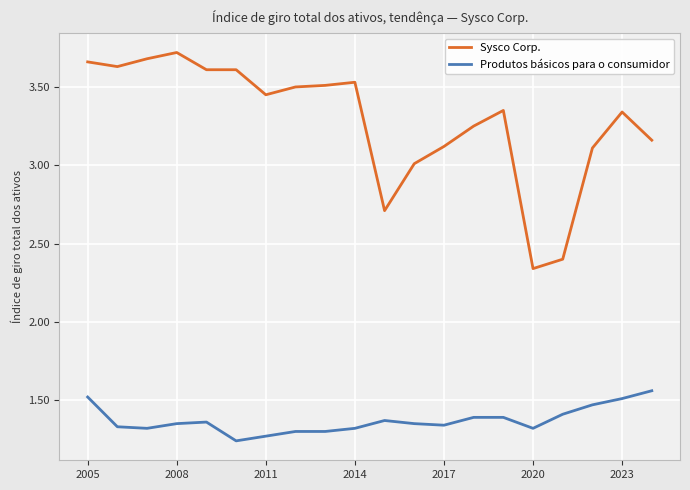

What is the difference between the maximum and minimum values in the Produtos básicos para o consumidor series?

0.3